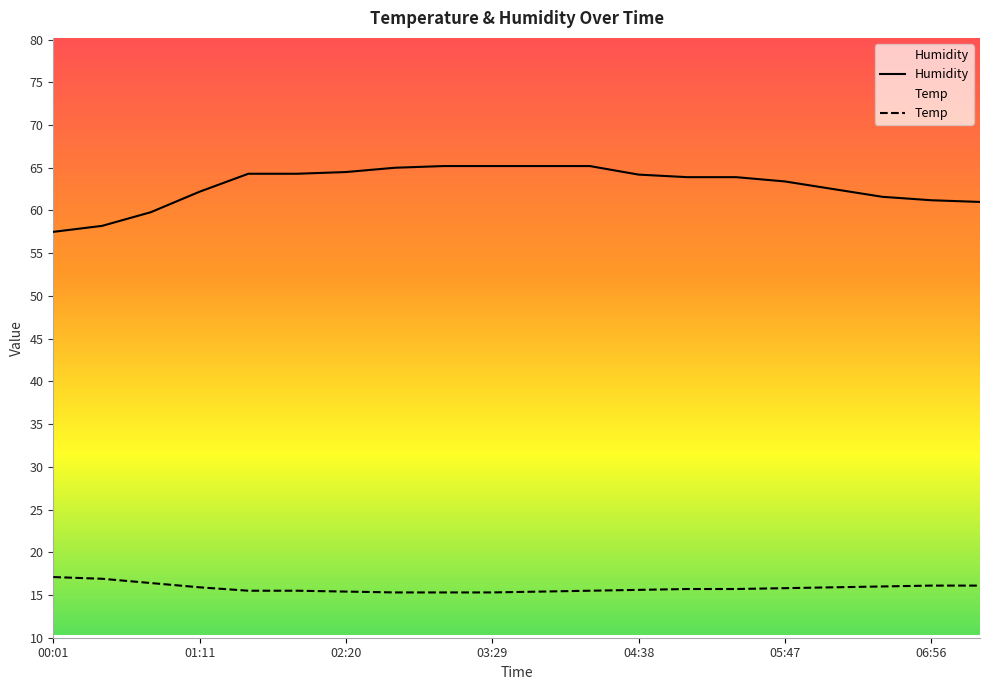

Which series has the widest spread of values?

Humidity